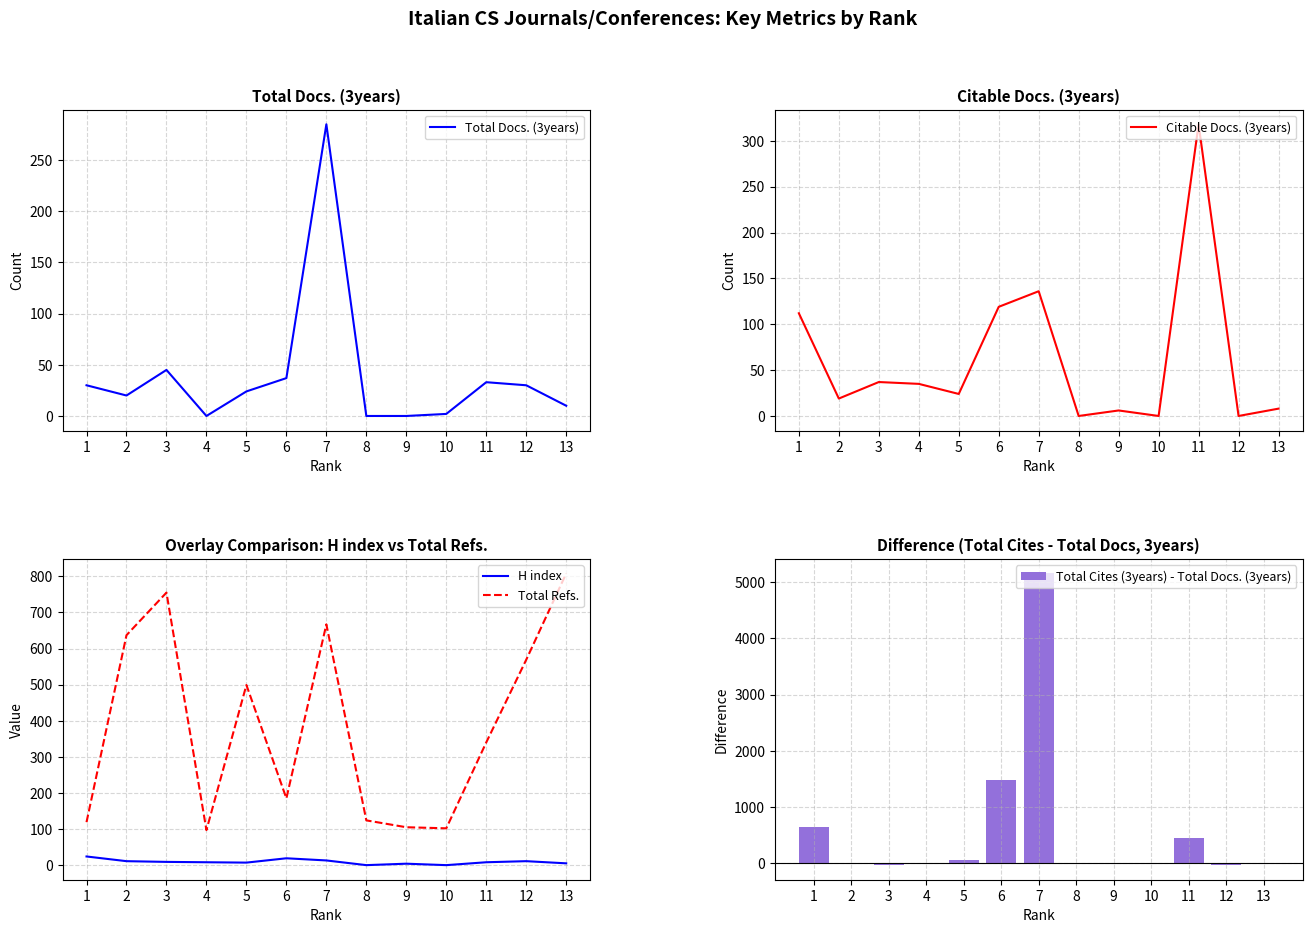

What is the difference between the maximum and minimum values in the Total Docs. (3years) series?

285